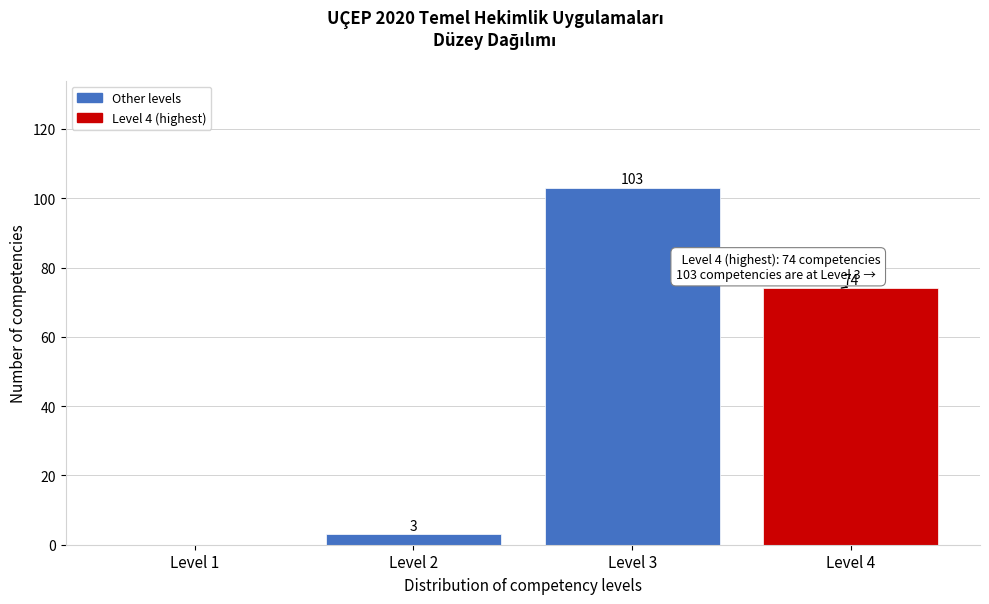

Reading left to right, what are all the values shown in this chart?

Level 1=0	Level 2=3	Level 3=103	Level 4=74